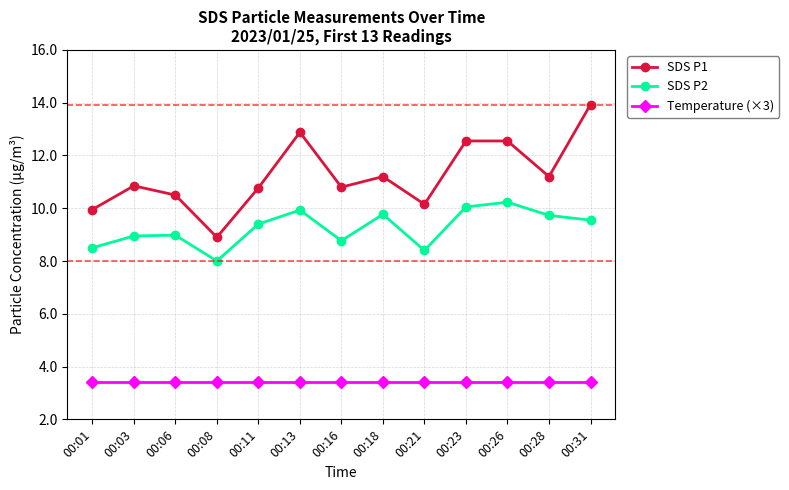

At which category is the sum across all series the highest?

00:31